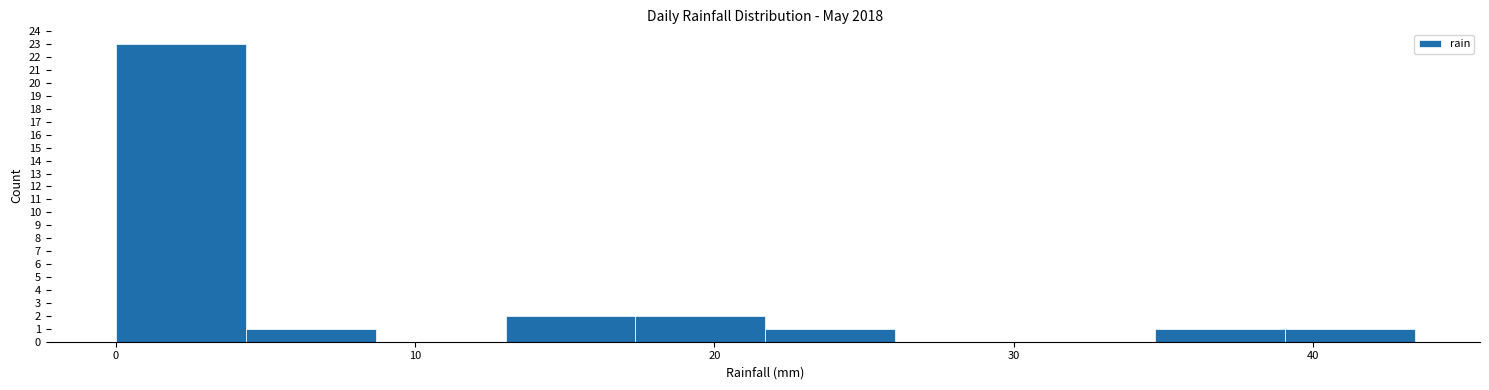

How tall is the bar that spans 17 to 22 on the x-axis? Neither the bar edges nor the heights are printed on the chart, so give them approximately, as read against the axes.

2